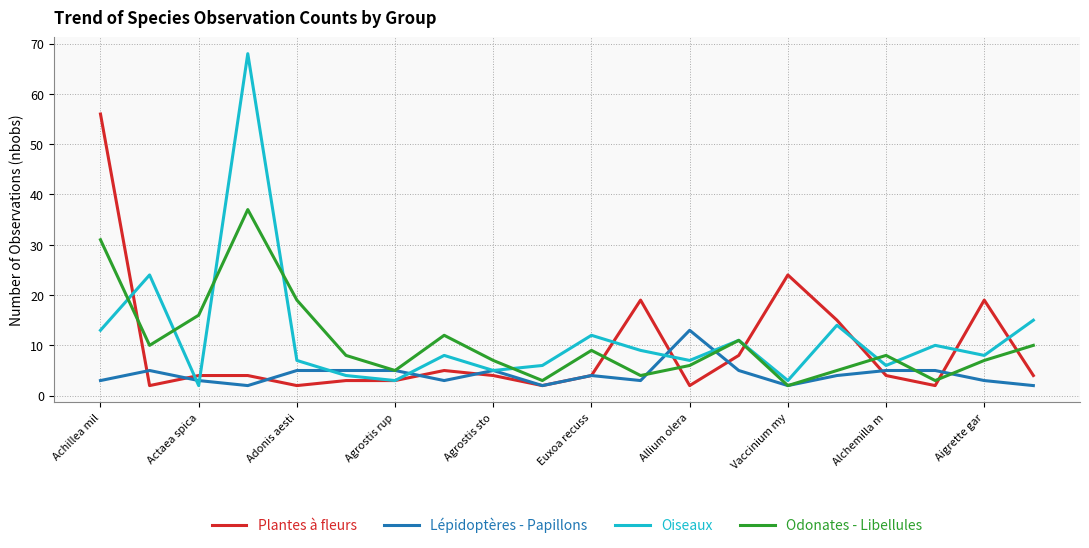

True or false: Lépidoptères - Papillons and Odonates - Libellules cross at least once.

True